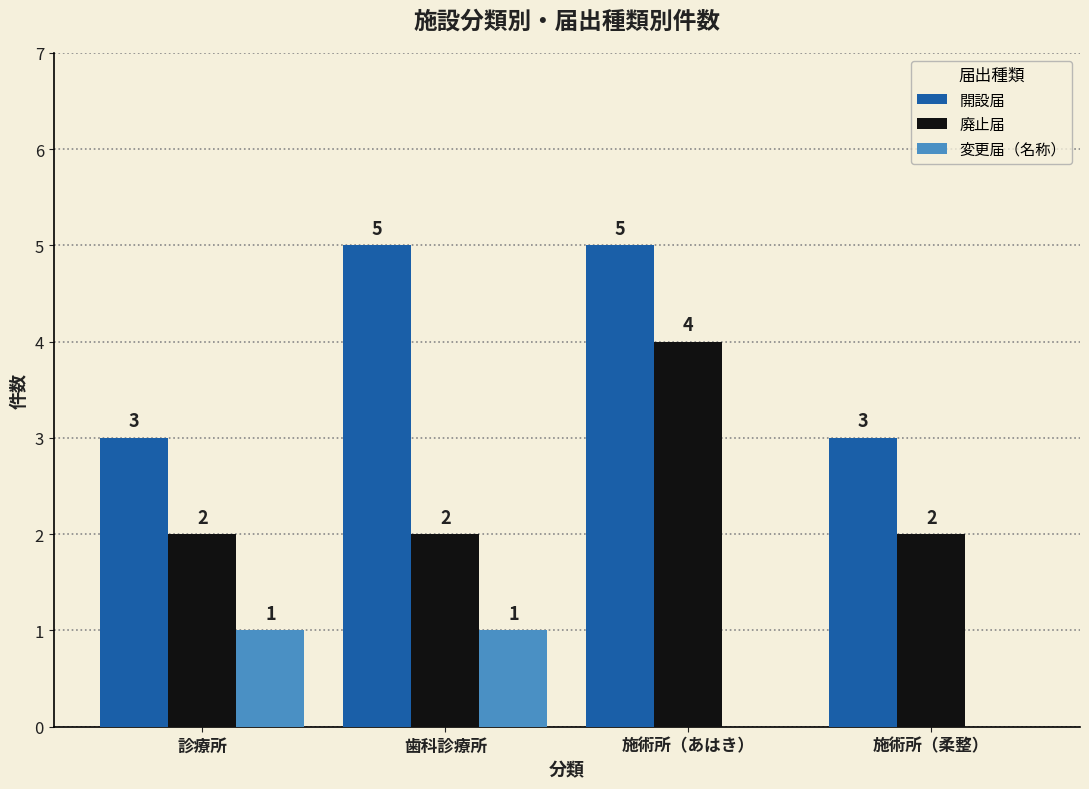

Which series has the largest total across all categories?

開設届